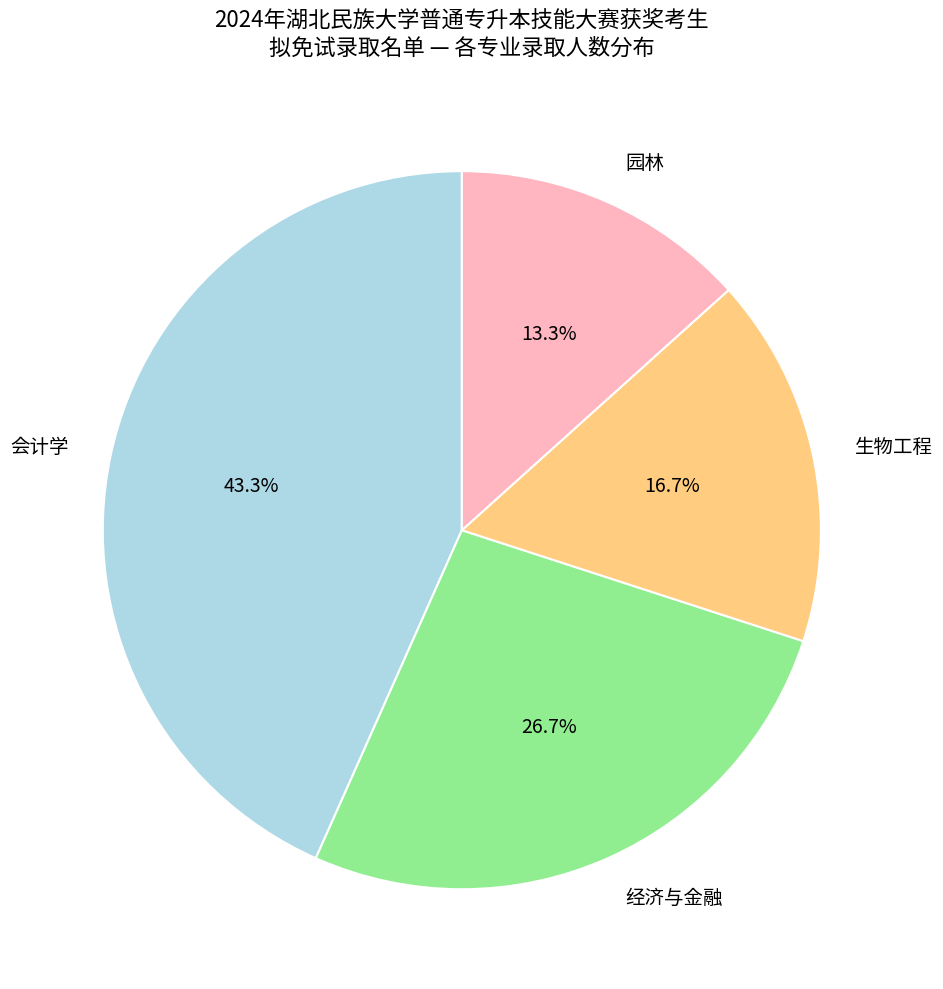

Combined, do 会计学 and 经济与金融 account for over 50%?

Yes